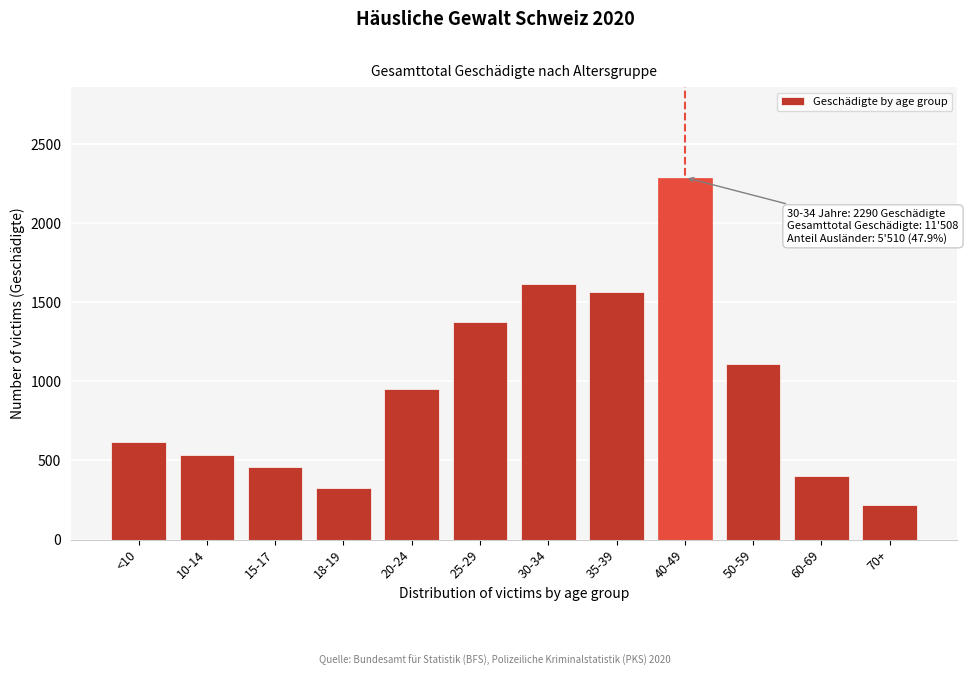

Reading left to right, transcribe all the data shown in this chart.

617	535	460	328	955	1378	1617	1563	2290	1108	402	220